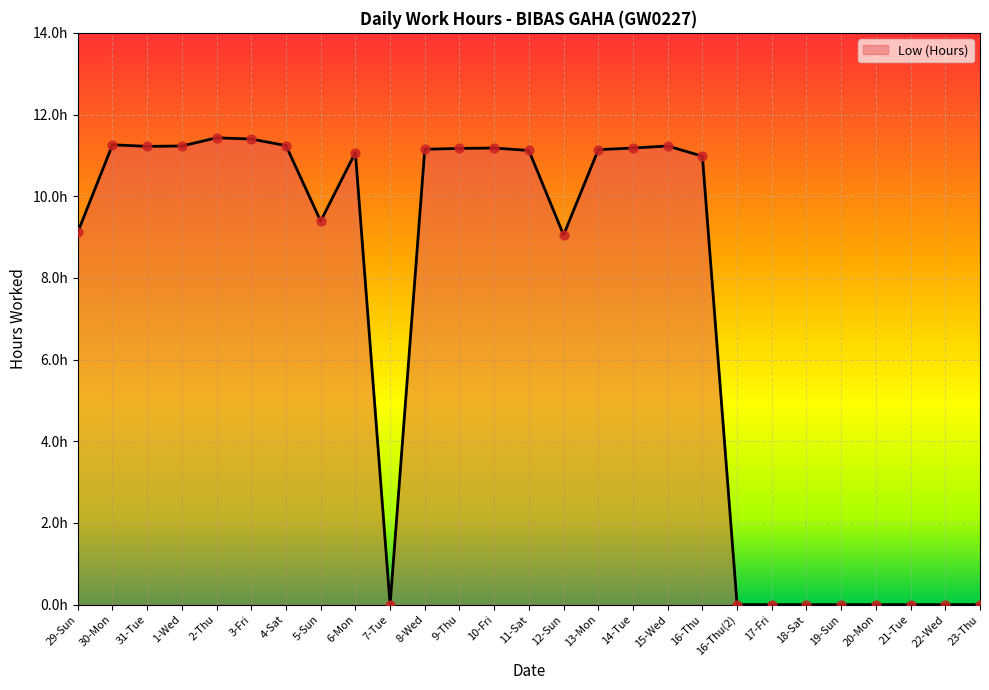

Does the chart have visible grid lines?

Yes